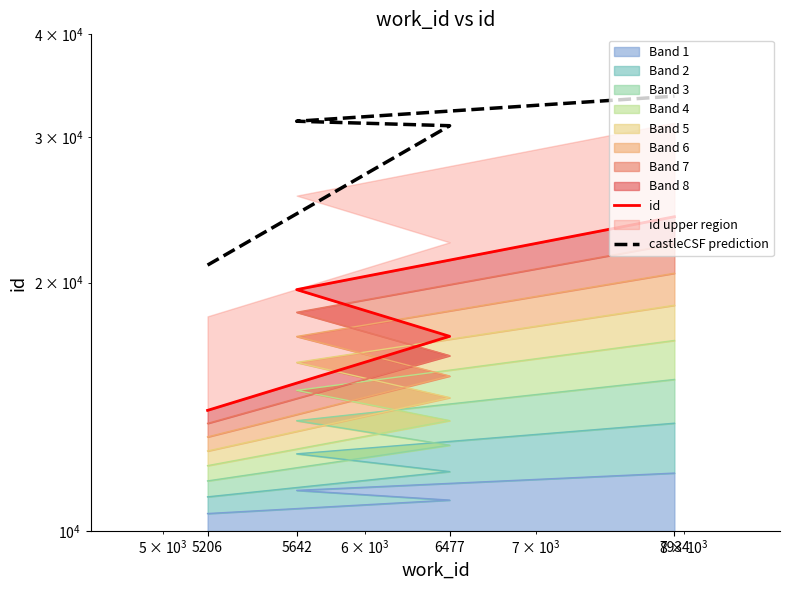

What is the smallest value displayed?

14005.0